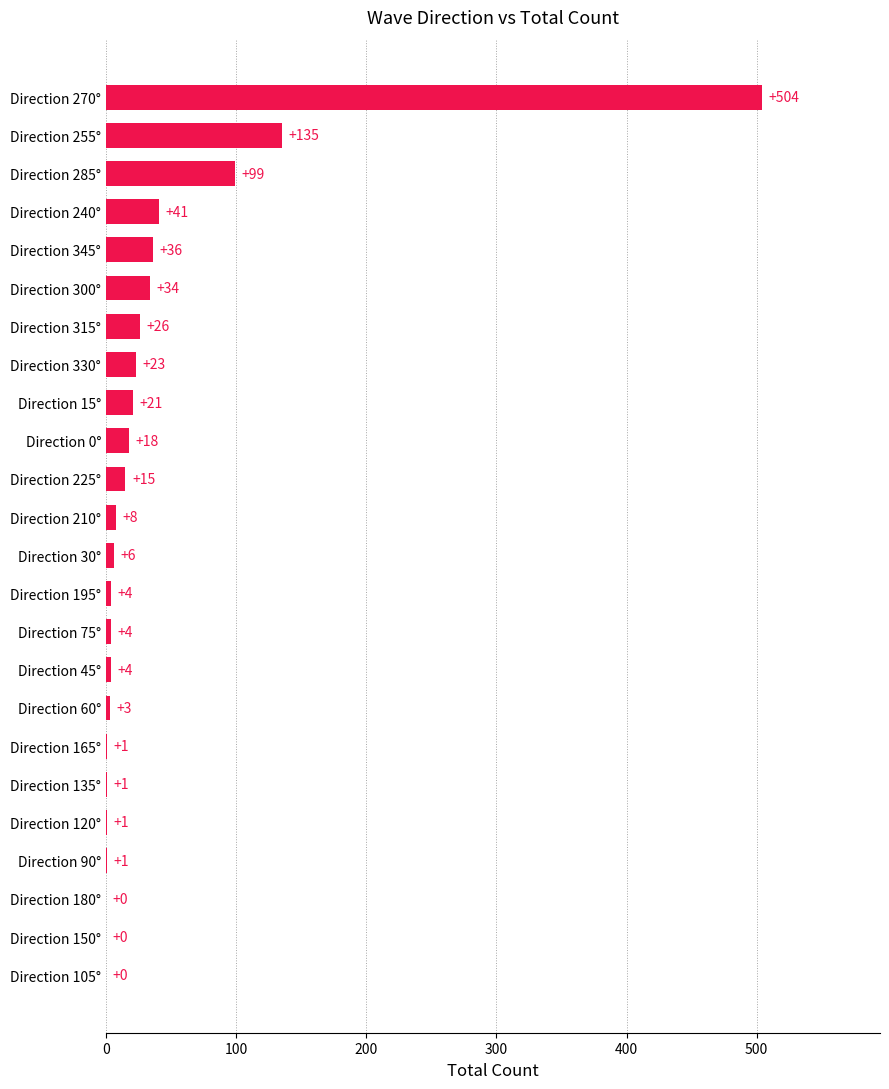

True or false: the data shows 504 at Direction 270°.

True